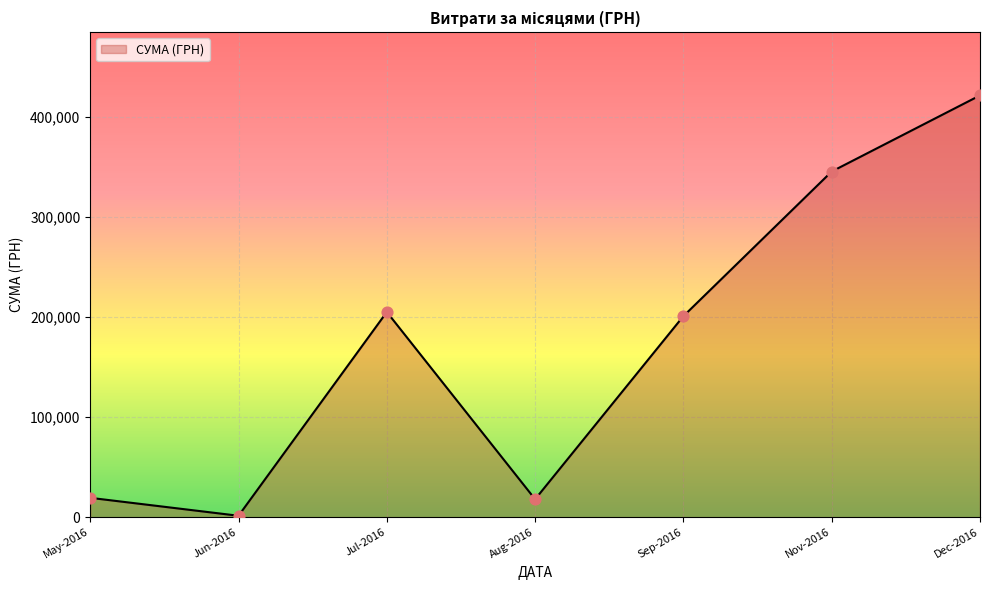

What is the ratio of the value at Sep-2016 to the value at Jul-2016?

1.0